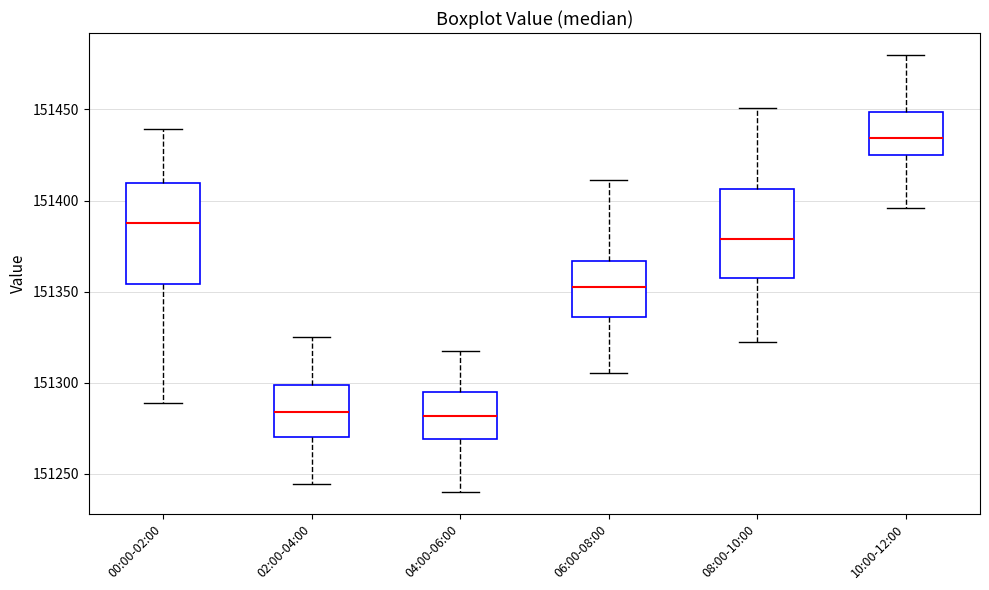

Reading left to right, transcribe this box plot: for each box, give where its median line is, the range the box spans, and where its two whiskers end, as read against the y-axis. The values are not printed on the chart, so give them approximately, as read against the axis.

00:00-02:00: median 151385, box 151355 to 151410, whiskers 151290 to 151440
02:00-04:00: median 151285, box 151270 to 151300, whiskers 151245 to 151325
04:00-06:00: median 151280, box 151270 to 151295, whiskers 151240 to 151320
06:00-08:00: median 151355, box 151335 to 151365, whiskers 151305 to 151410
08:00-10:00: median 151380, box 151360 to 151405, whiskers 151320 to 151450
10:00-12:00: median 151435, box 151425 to 151450, whiskers 151395 to 151480